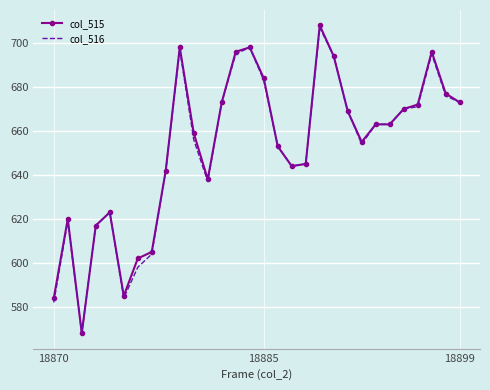

Which series has the largest range (max minus min)?

col_515